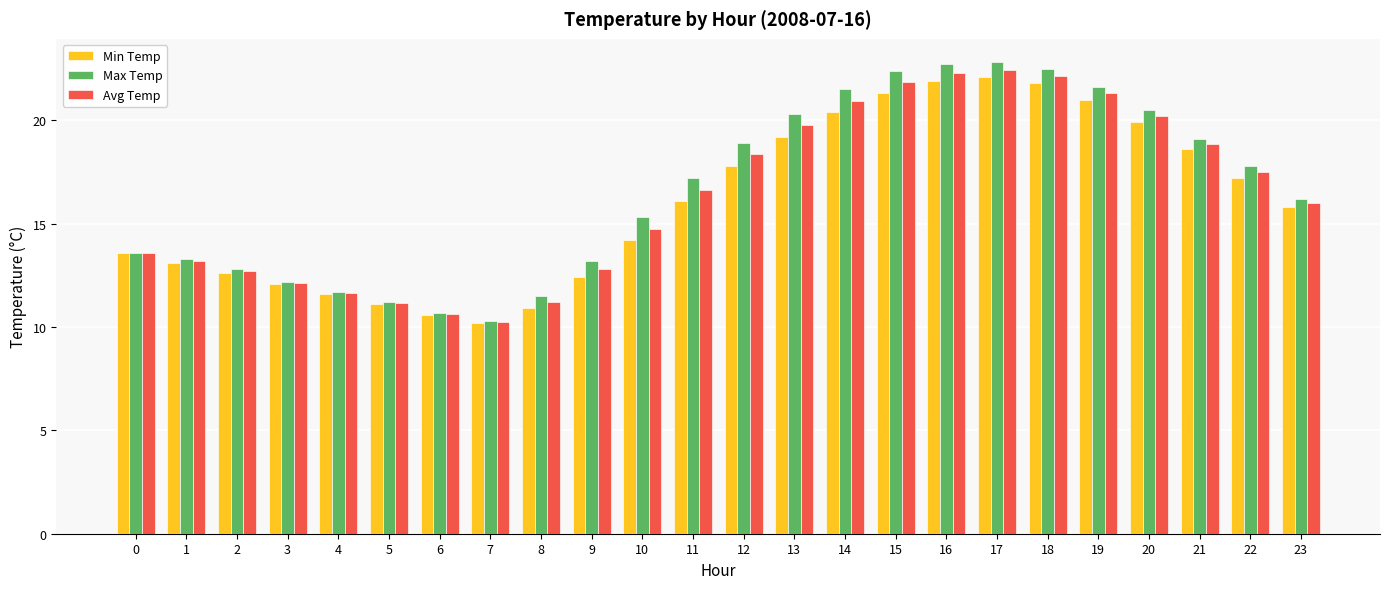

At how many categories does at least one series exceed 19?

9